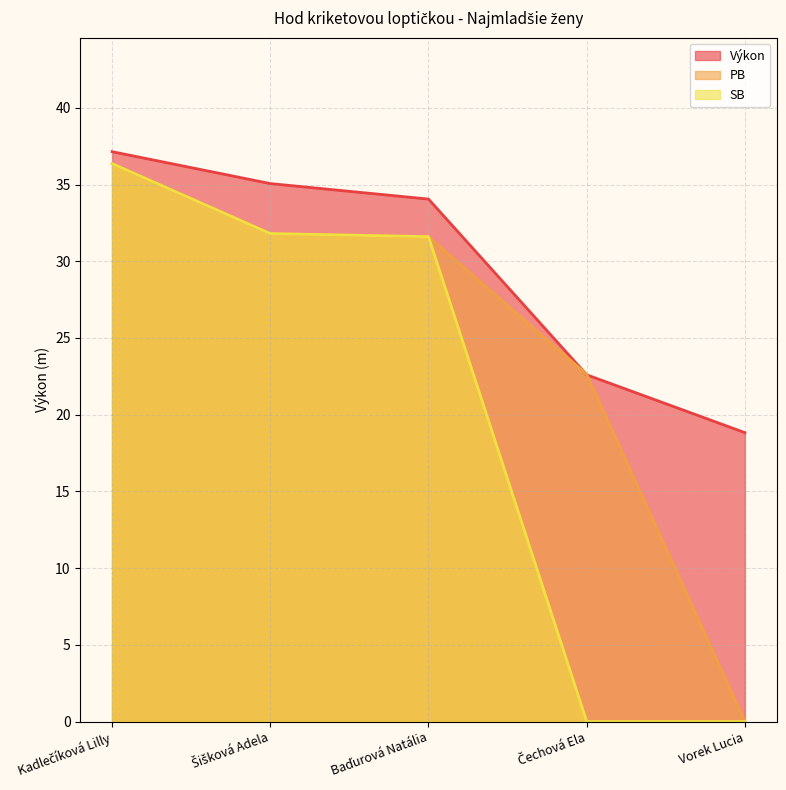

True or false: SB and PB intersect in this chart.

False